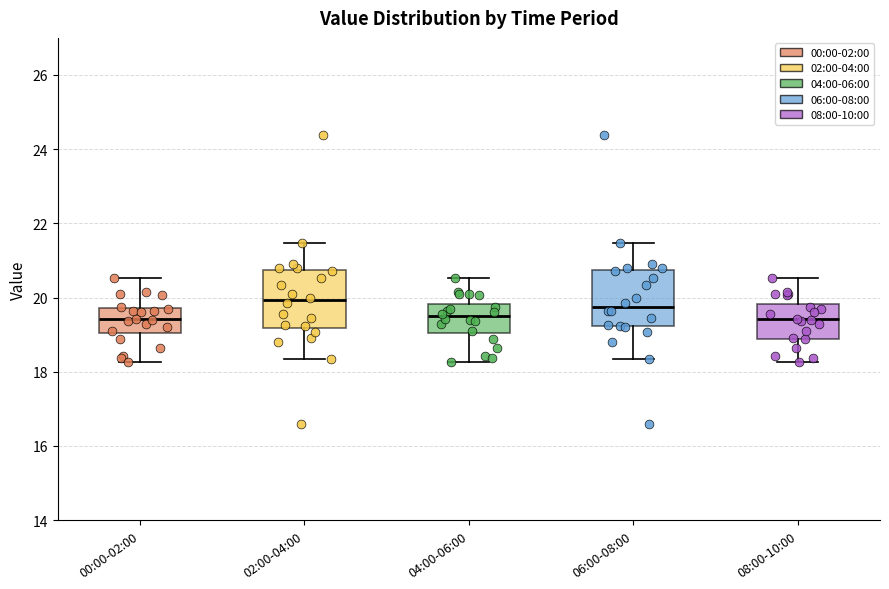

Where is the lower edge of the box for 08:00-10:00 on the y-axis? The values are not printed on the chart, so give them approximately, as read against the axis.

18.8